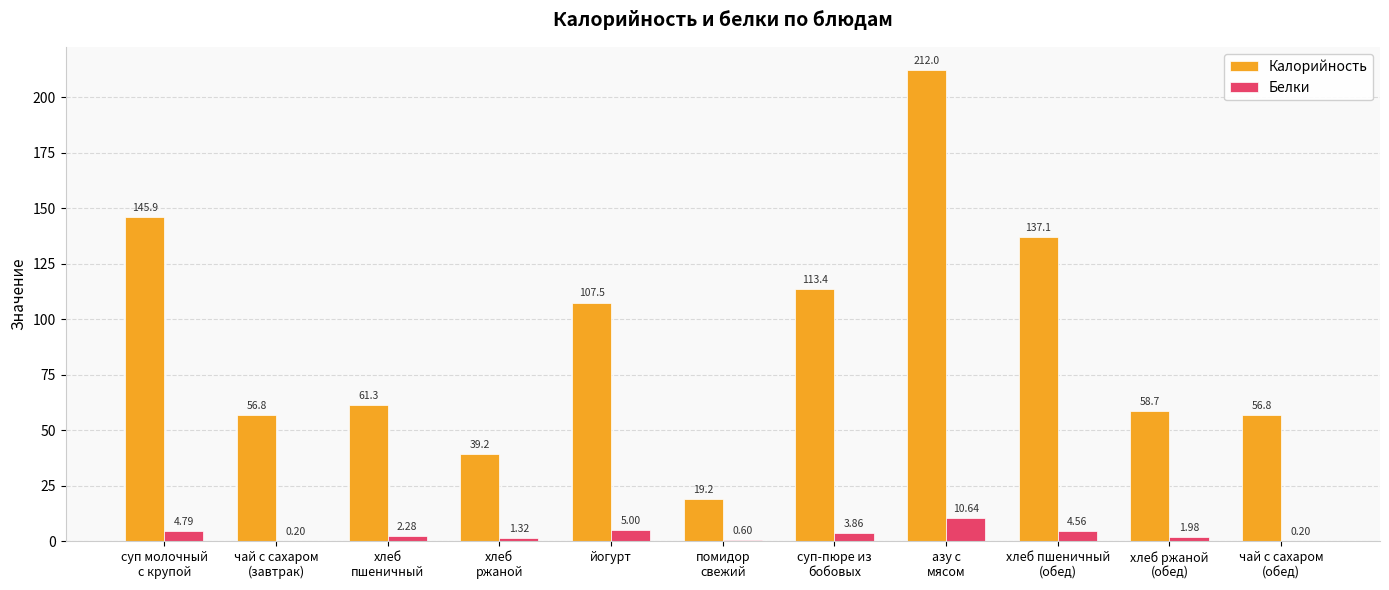

Which series changed the most between азу с
мясом and хлеб ржаной
(обед)?

Калорийность